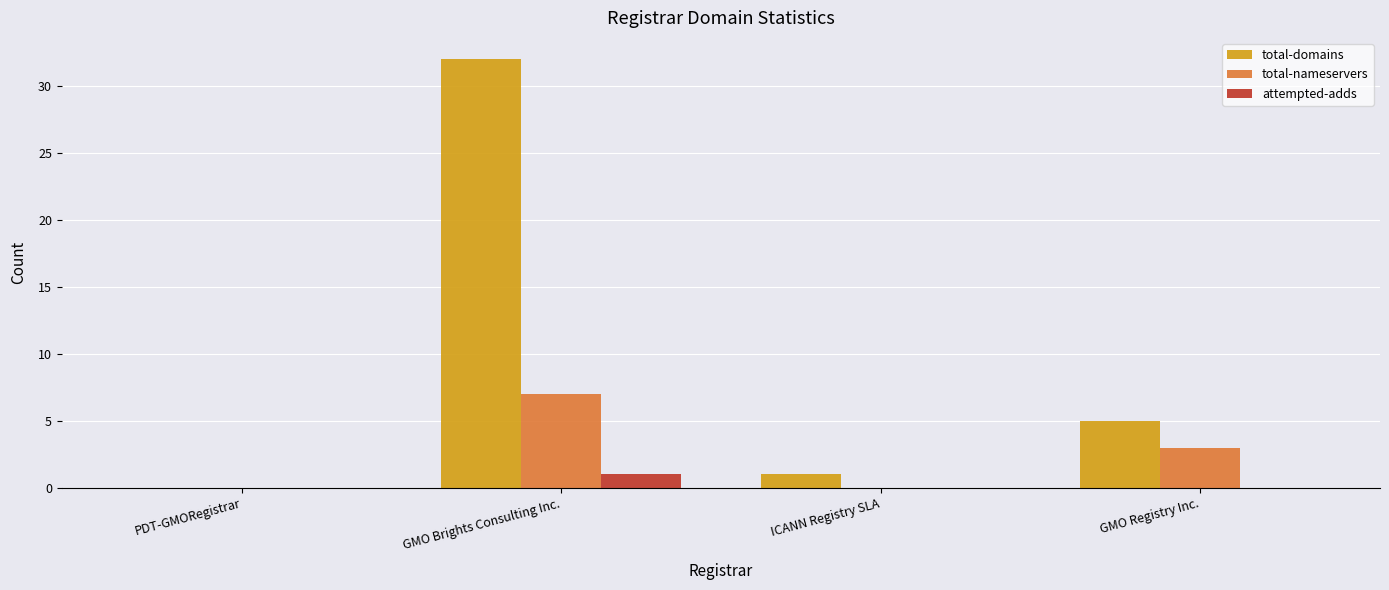

What is the sum of the total-nameservers values at GMO Brights Consulting Inc. and ICANN Registry SLA?

7